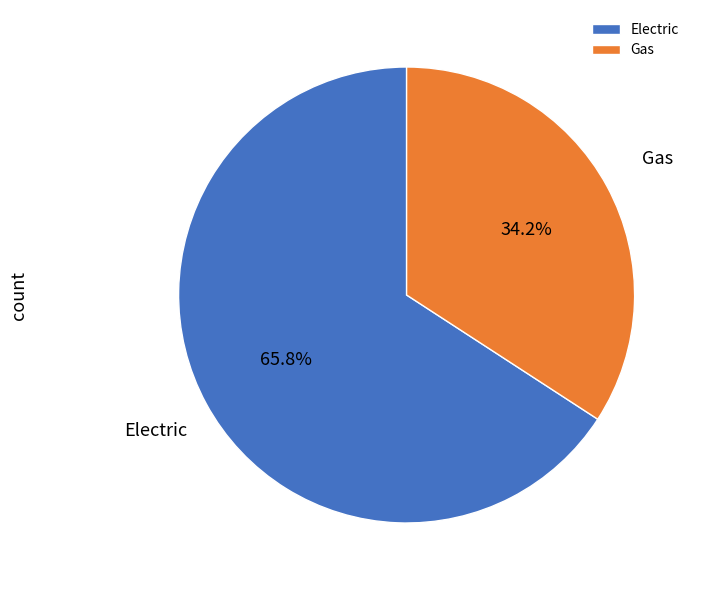

Combined, do Electric and Gas account for over 50%?

Yes